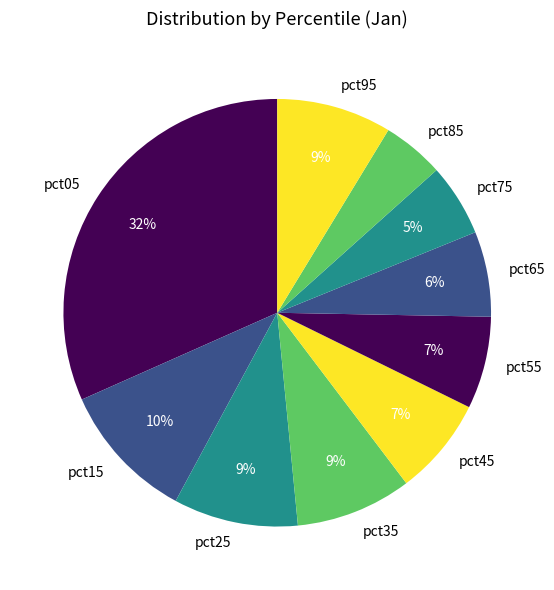

Do pct15 and pct55 together represent more than half of the pie?

No